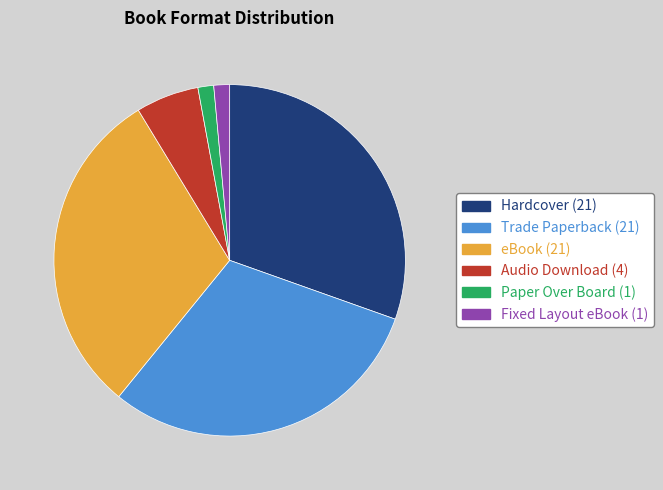

Combined, do eBook and Trade Paperback account for over 50%?

Yes